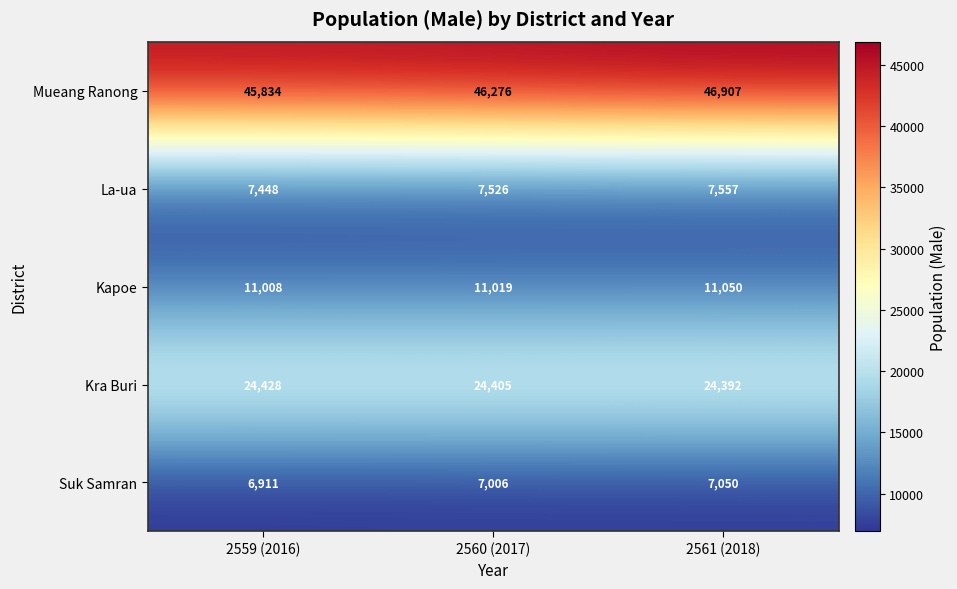

At which label is Kapoe closest to 11029?

2560 (2017)